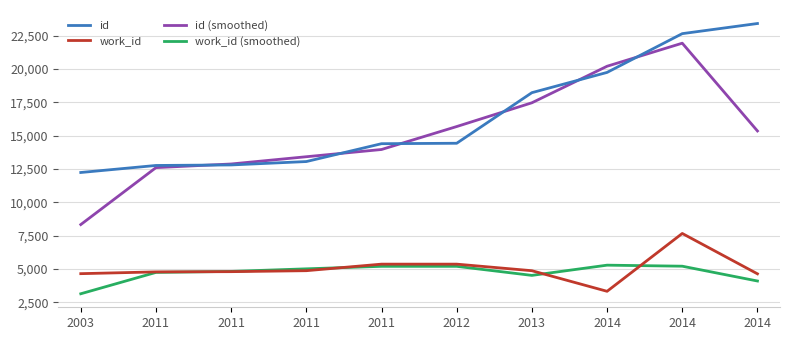

Reading left to right, what are all the values shown in this chart?

id: 2003=12234.0	2011=12761.0	2011=12800.0	2011=13054.0	2011=14392.0	2012=14425.0	2013=18216.0	2014=19734.0	2014=22640.0	2014=23399.0
work_id: 2003=4652.0	2011=4785.0	2011=4802.0	2011=4875.0	2011=5366.0	2012=5366.0	2013=4873.0	2014=3330.0	2014=7665.0	2014=4640.0
id (smoothed): 2003=8331.7	2011=12598.3	2011=12871.7	2011=13415.3	2011=13957.0	2012=15677.7	2013=17458.3	2014=20196.7	2014=21924.3	2014=15346.3
work_id (smoothed): 2003=3145.7	2011=4746.3	2011=4820.7	2011=5014.3	2011=5202.3	2012=5201.7	2013=4523.0	2014=5289.3	2014=5211.7	2014=4101.7